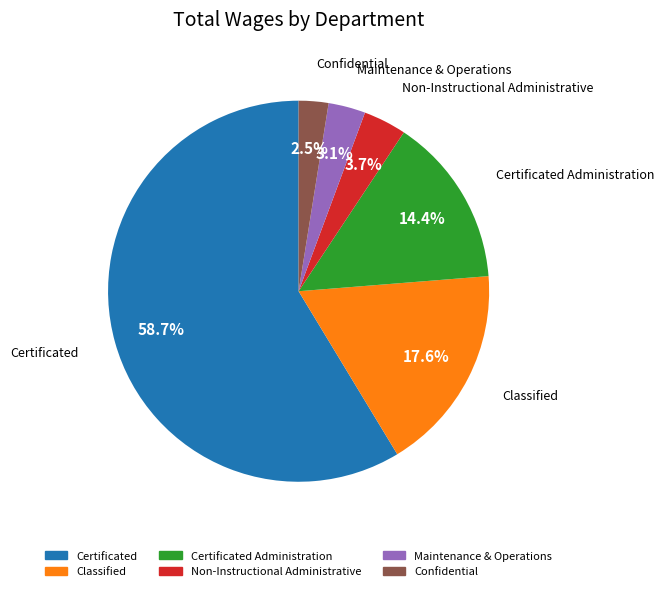

To the nearest percent, what is the difference between the largest and smallest slice percentages?

56%